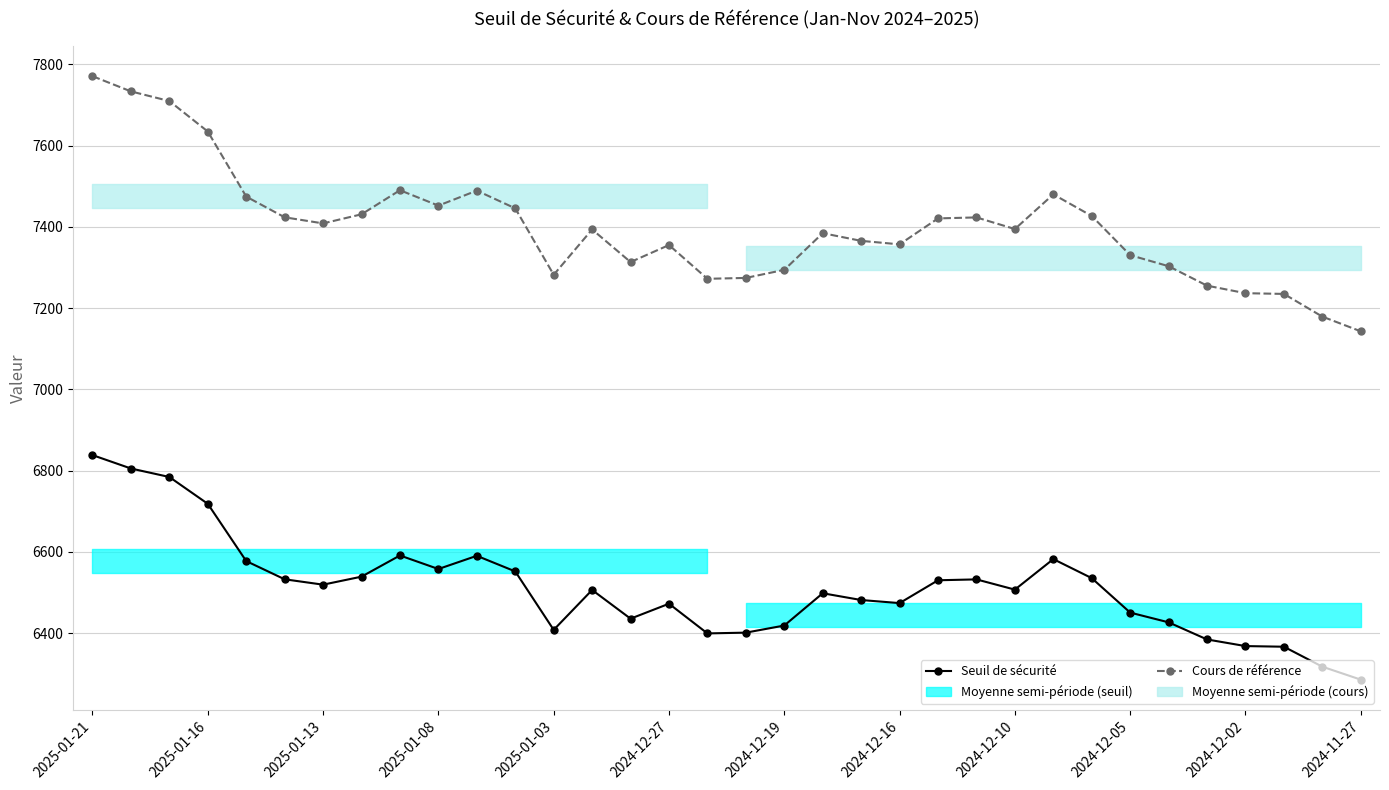

What is the smallest value displayed?

6285.9